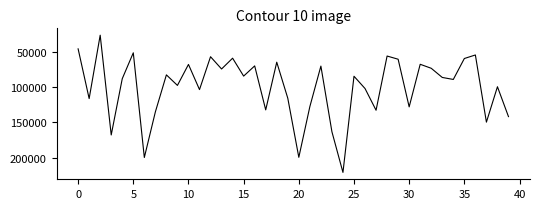

True or false: there are more than 2 points higher than both neighbors.

True